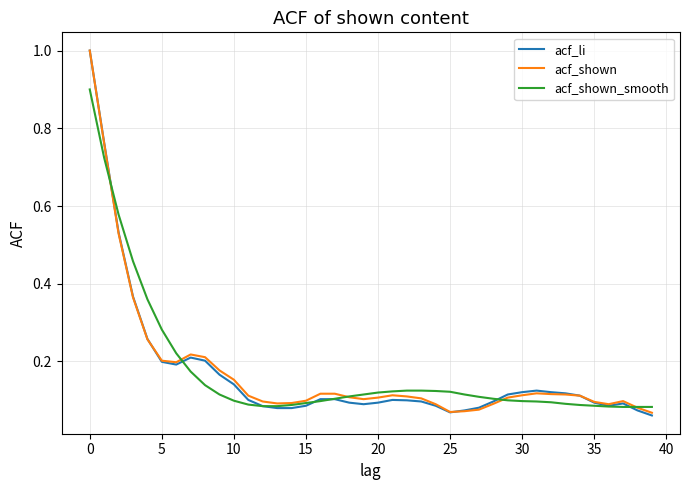

What is the label of the 6th point from the right?

34